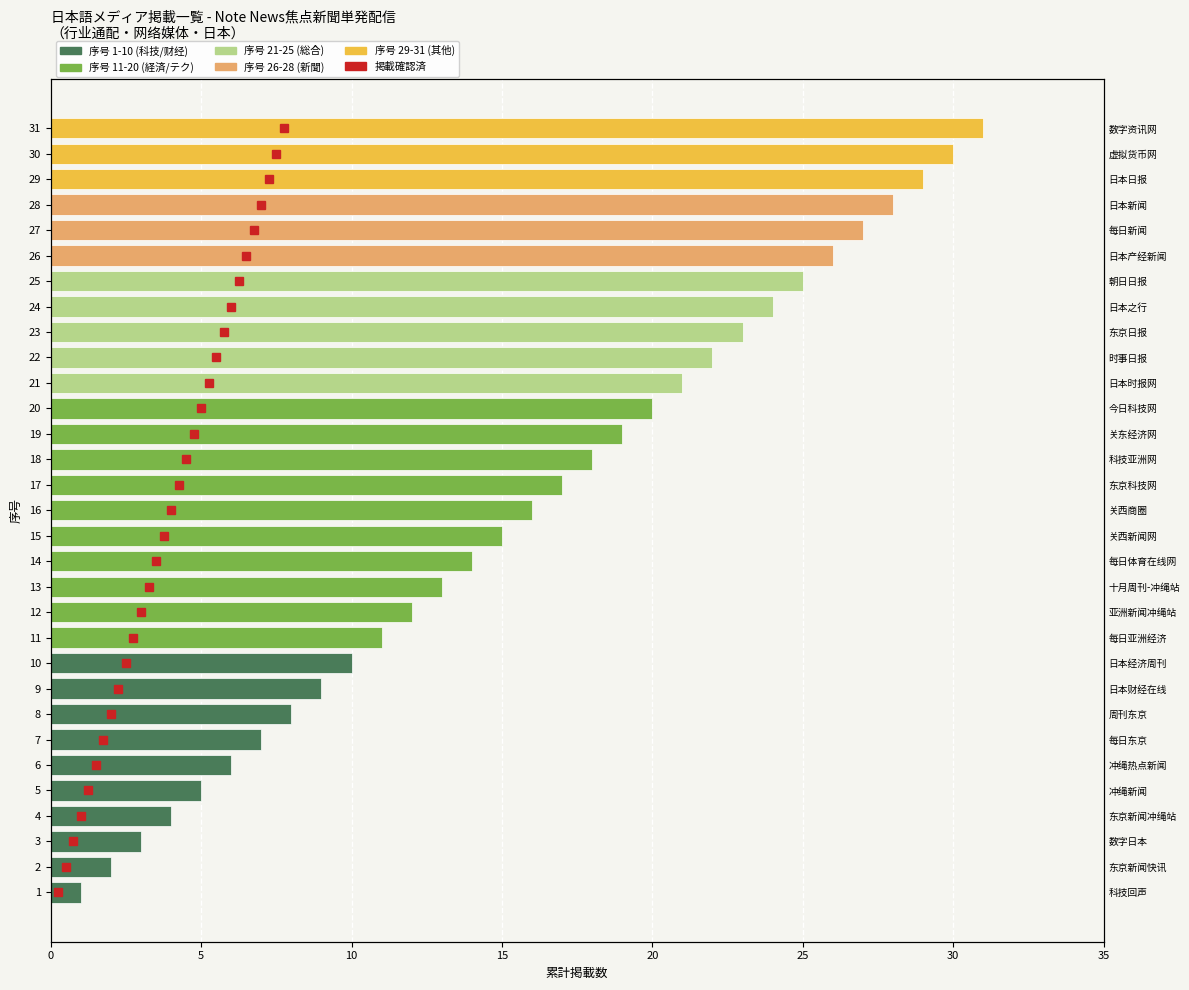

What is the maximum value shown in the chart?

31